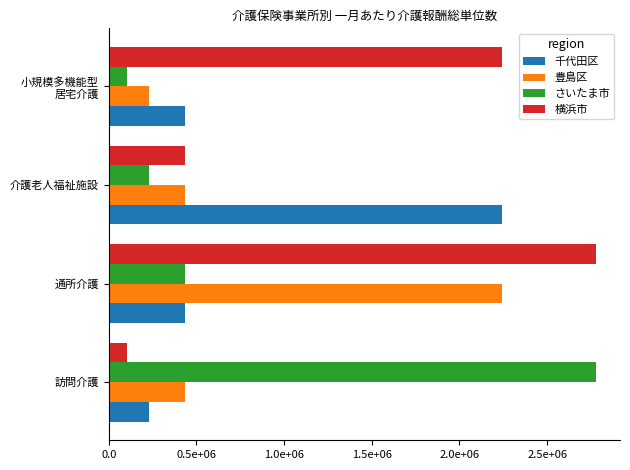

What position from the left is 介護老人福祉施設?

3